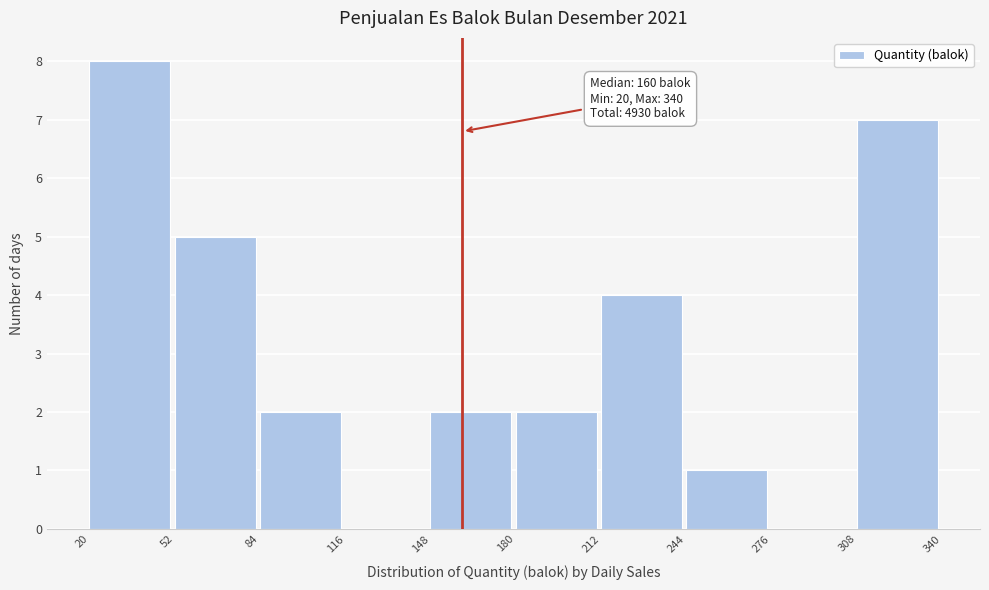

Over which range of the x-axis is the bar tallest?

20 to 52